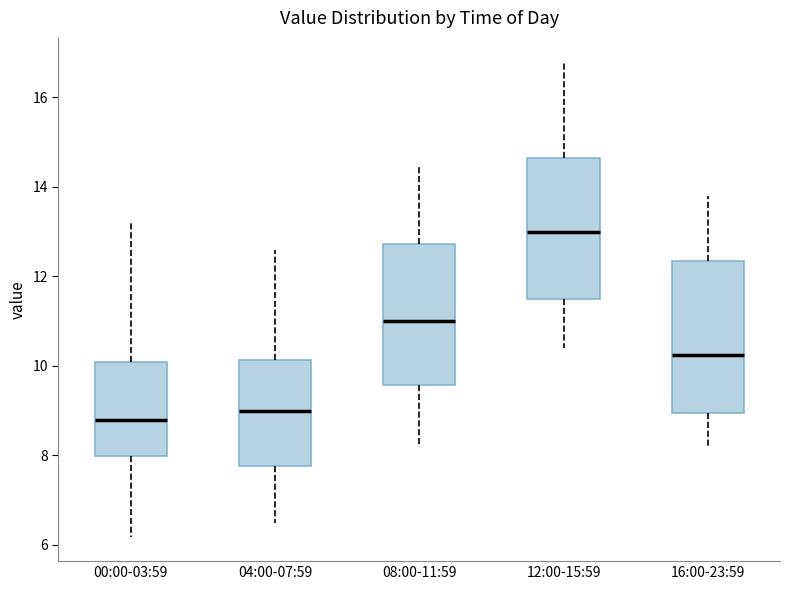

Which box has the highest median line?

12:00-15:59